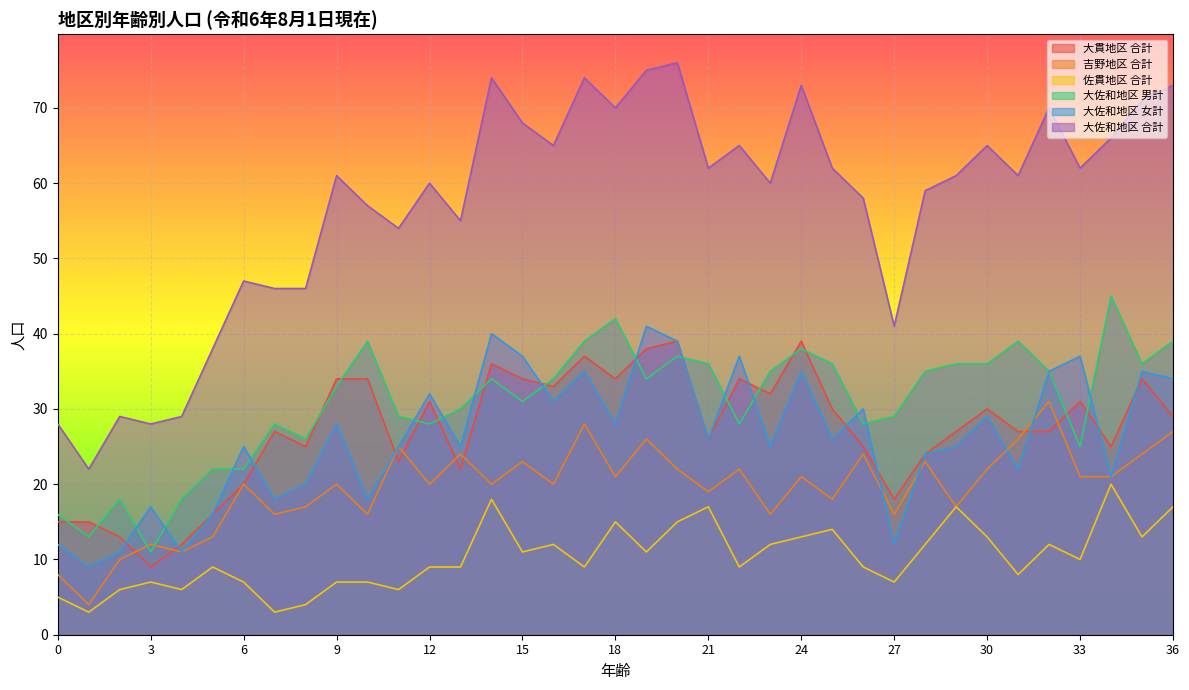

What is the maximum value for 大佐和地区 男計?

45